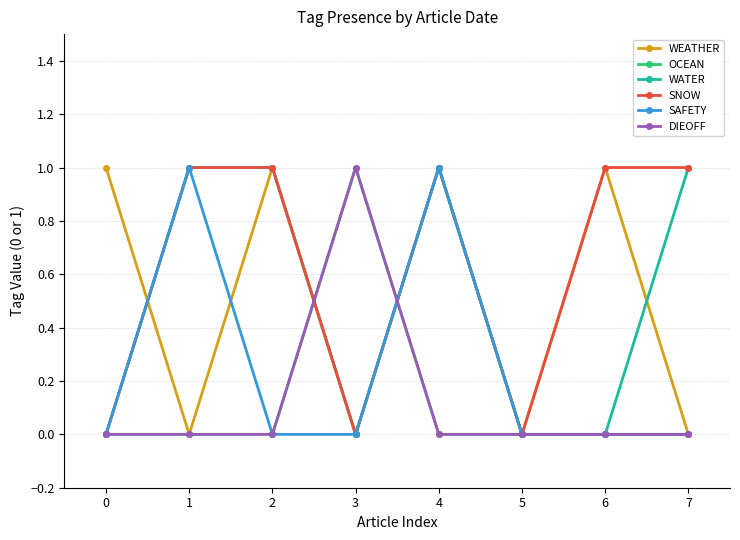

Which category has the highest value in the SAFETY series?

1